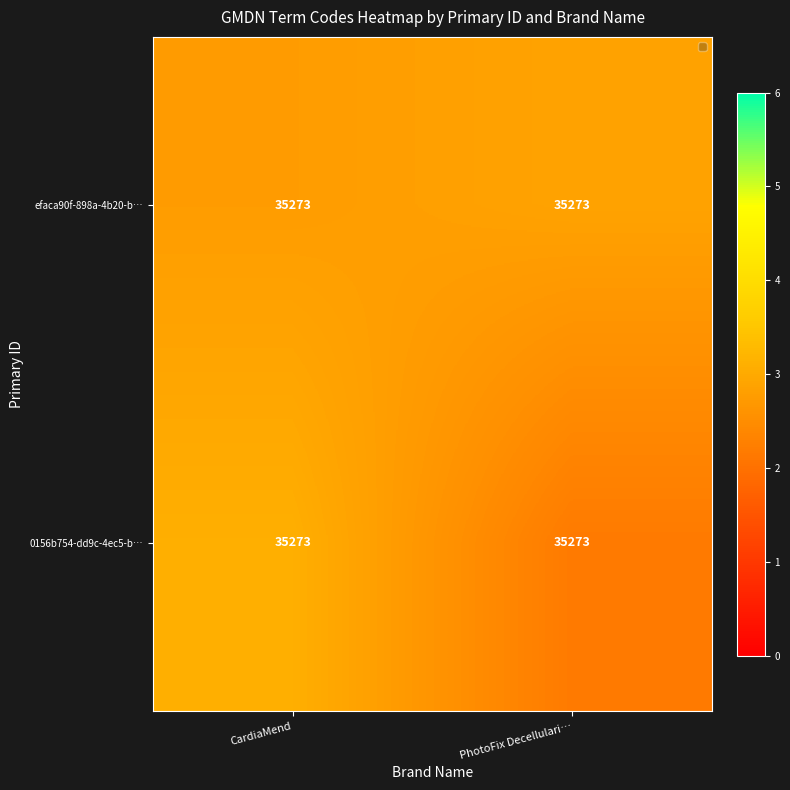

How many distinct data groups are displayed?

2